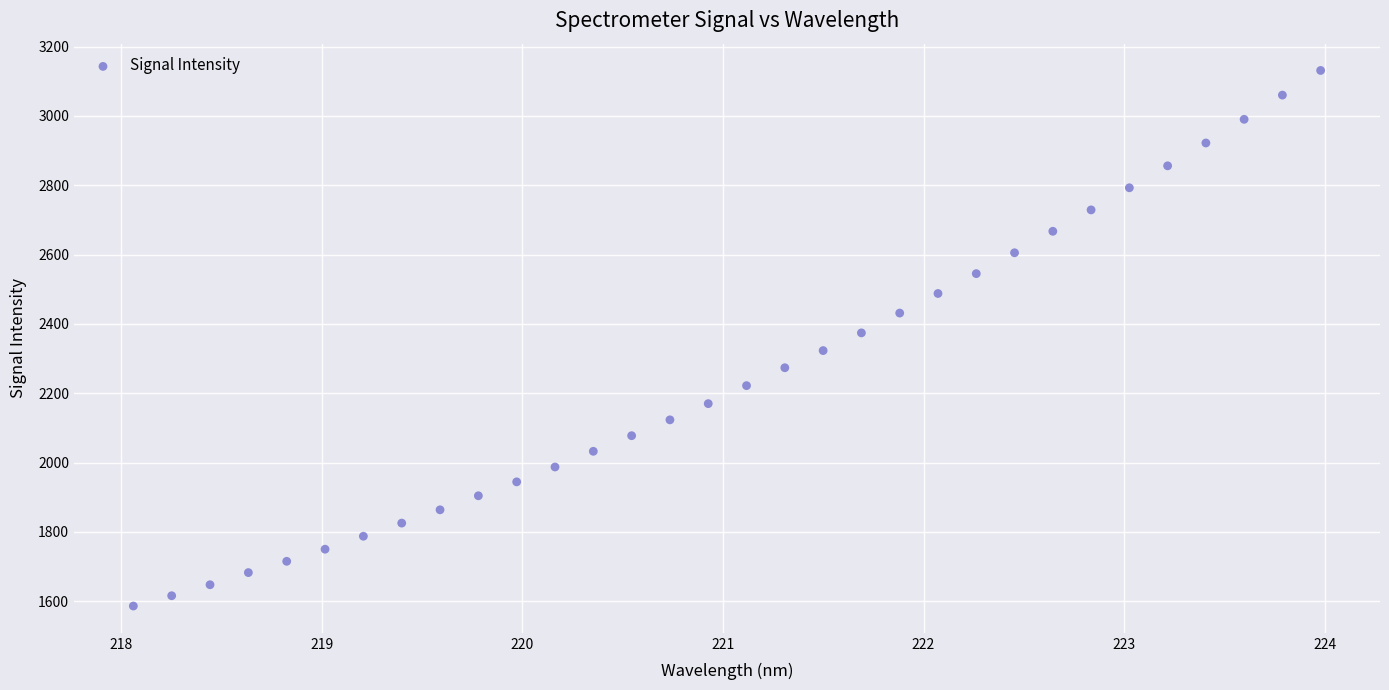

What is the range of X values (max minus min)?

5.9